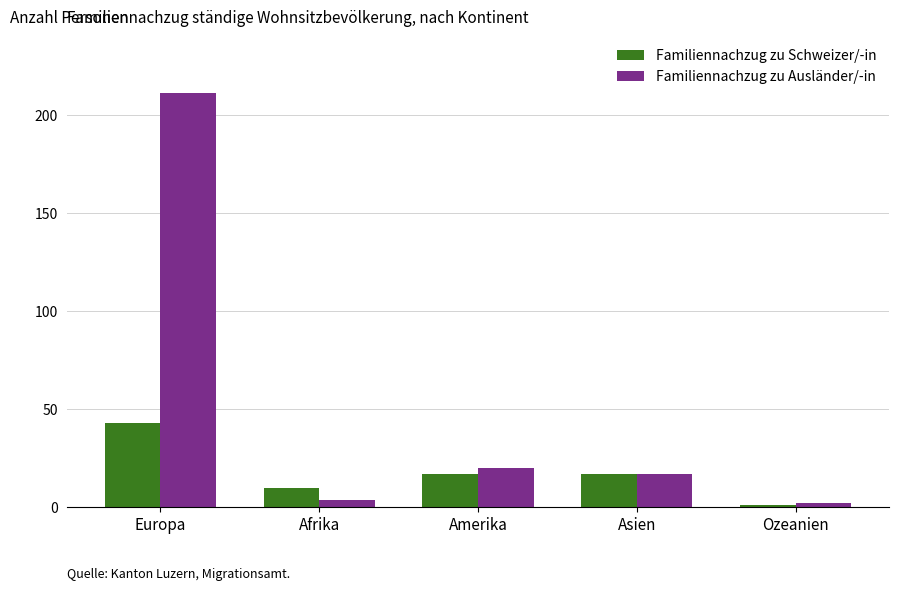

What is the label of the 1st bar from the left?

Europa